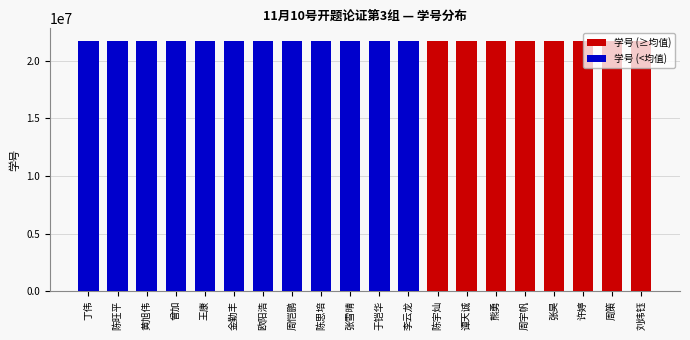

What is the average value?

21751054